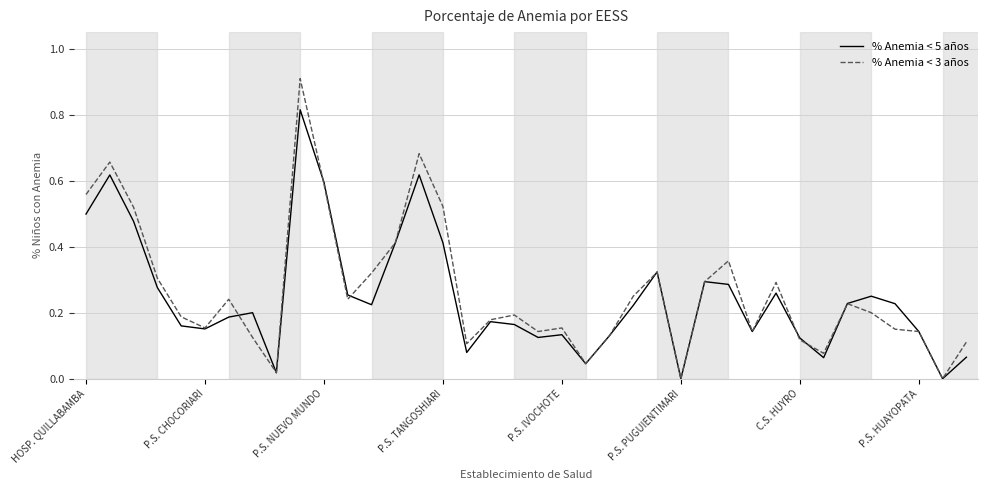

Which series has the widest spread of values?

% Anemia < 3 años